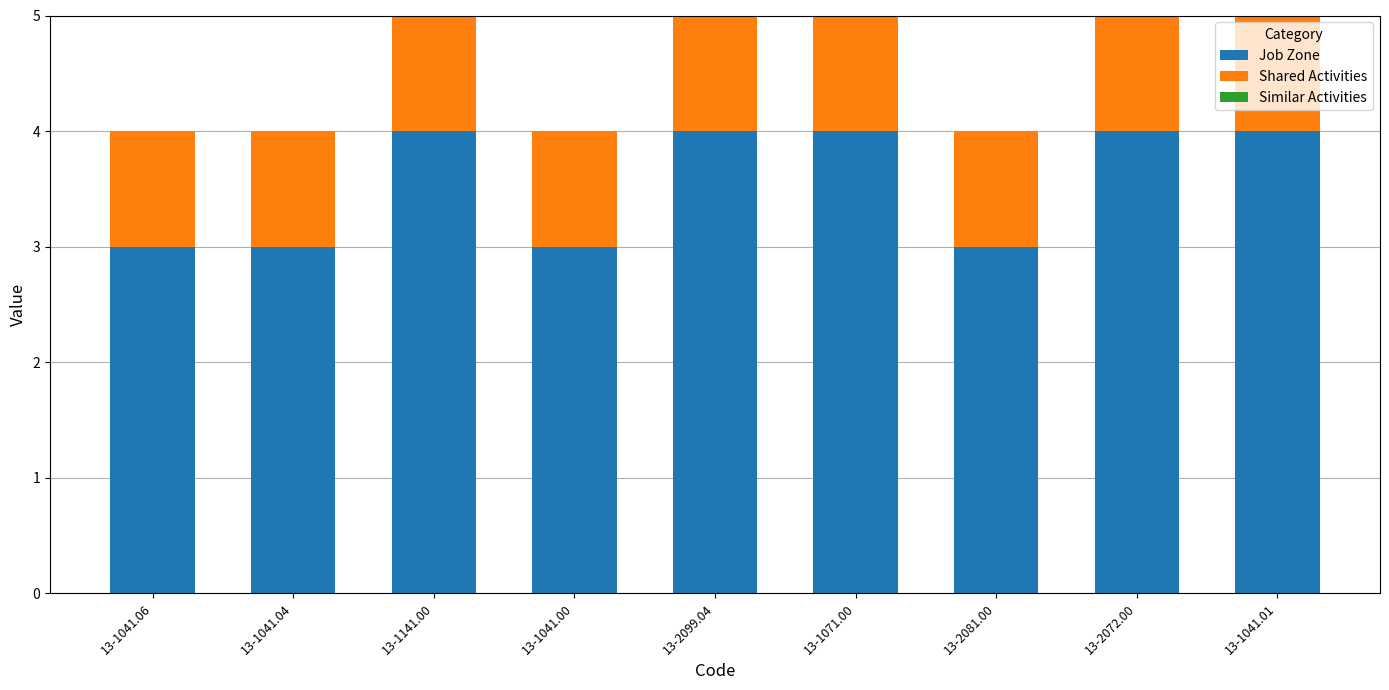

What is the total value across all series at 13-1041.00?

4